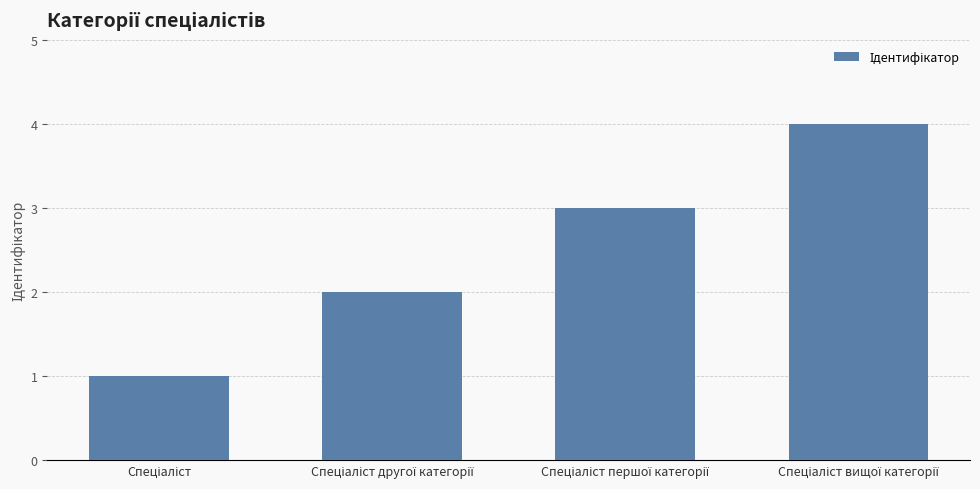

What is the difference between the maximum and minimum values?

3